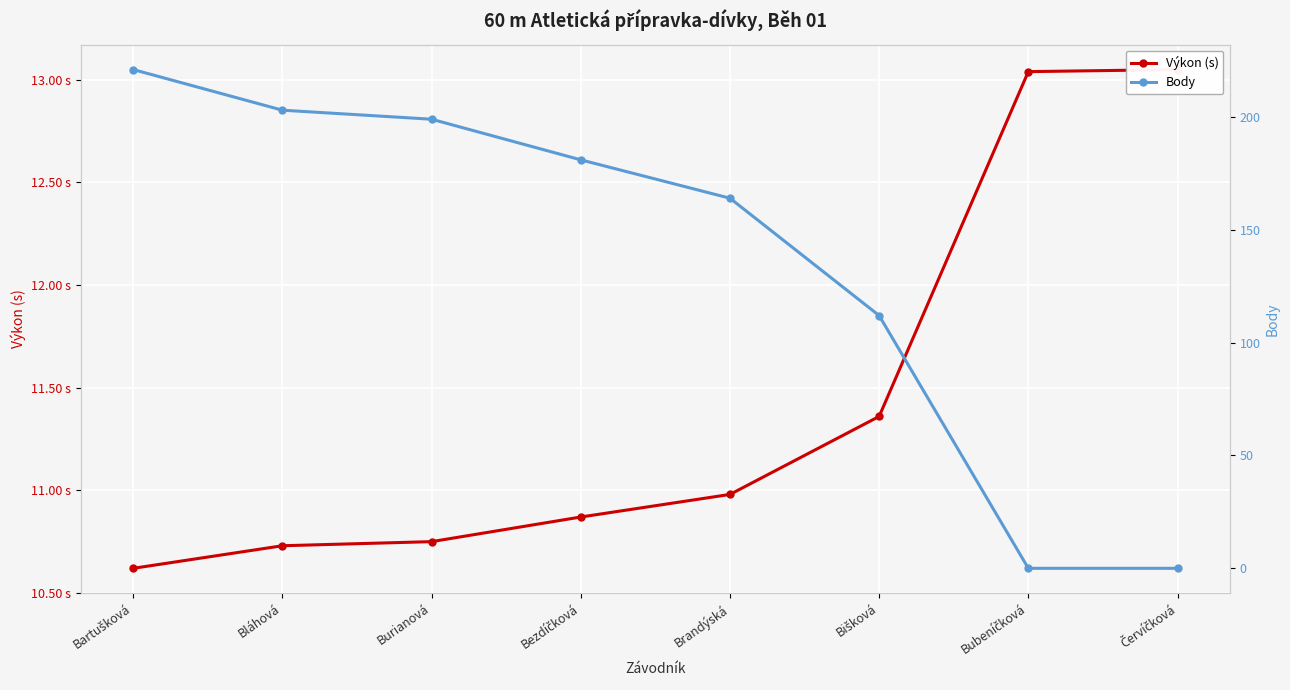

Is the value of Body at Bubeníčková greater than the value of Výkon (s) at Bišková?

No